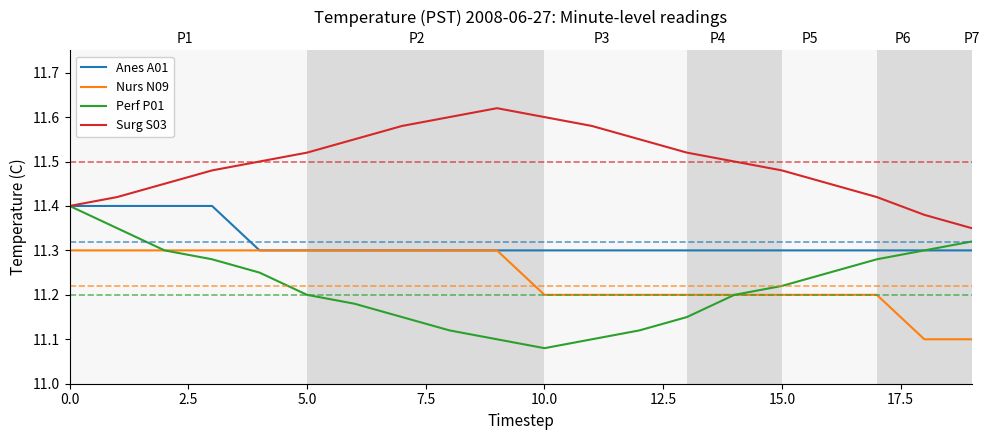

True or false: Anes A01 has a value of 16.3 at 5.0.

False